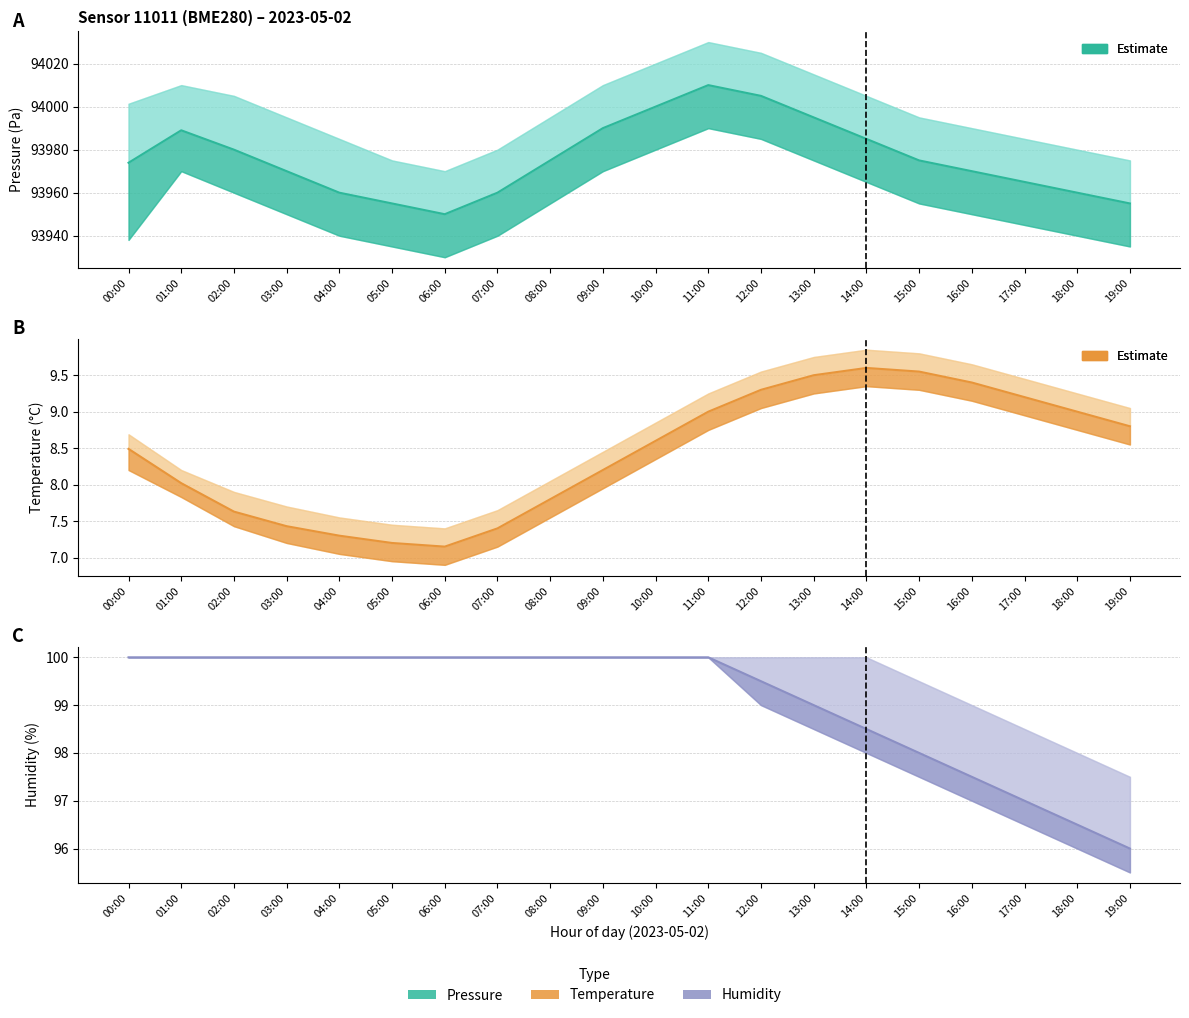

At which category does Pressure estimate reach its first local valley?

06:00